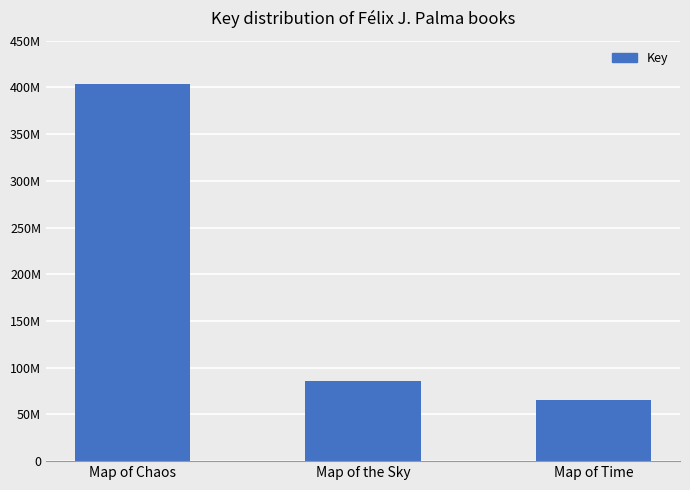

What is the difference between the values at Map of the Sky and Map of Time?

19607399